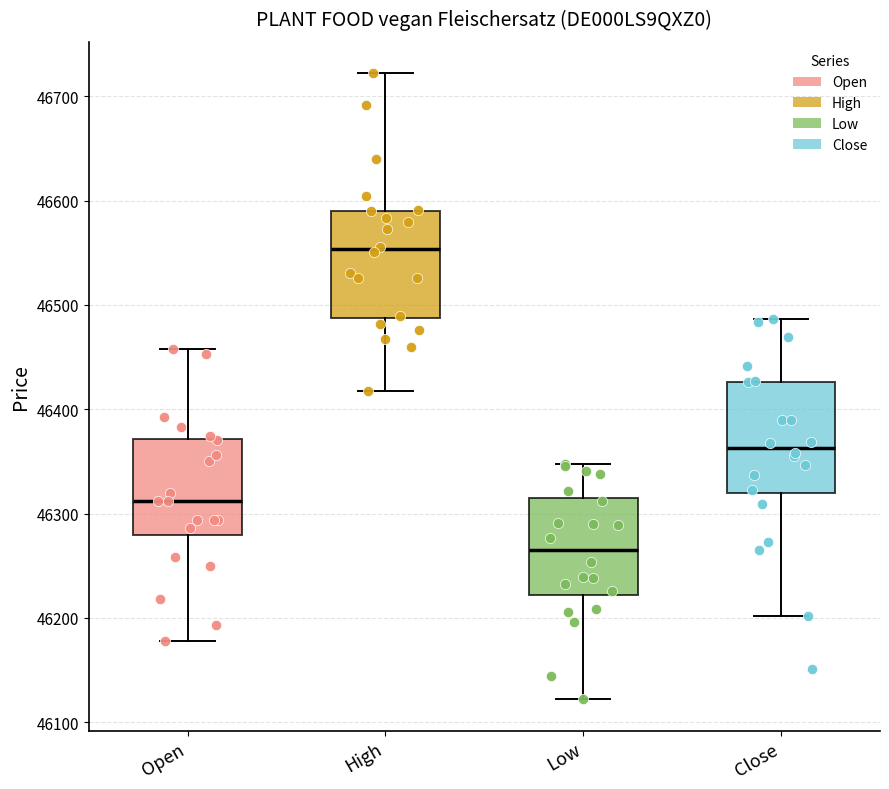

Reading left to right, transcribe this box plot: for each box, give where its median line is, the range the box spans, and where its two whiskers end, as read against the y-axis. The values are not printed on the chart, so give them approximately, as read against the axis.

Open: median 46310, box 46280 to 46370, whiskers 46180 to 46460
High: median 46550, box 46490 to 46590, whiskers 46420 to 46720
Low: median 46270, box 46220 to 46310, whiskers 46120 to 46350
Close: median 46360, box 46320 to 46430, whiskers 46200 to 46490